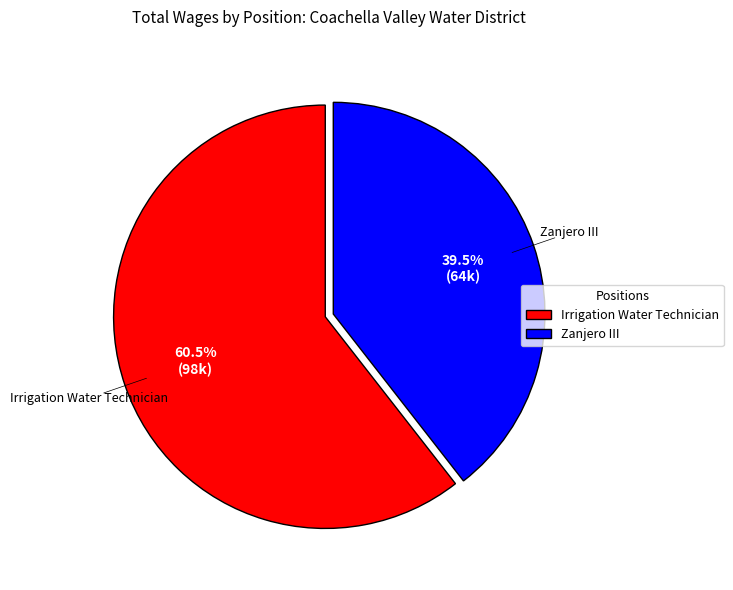

Do Irrigation Water Technician and Zanjero III together represent more than half of the pie?

Yes